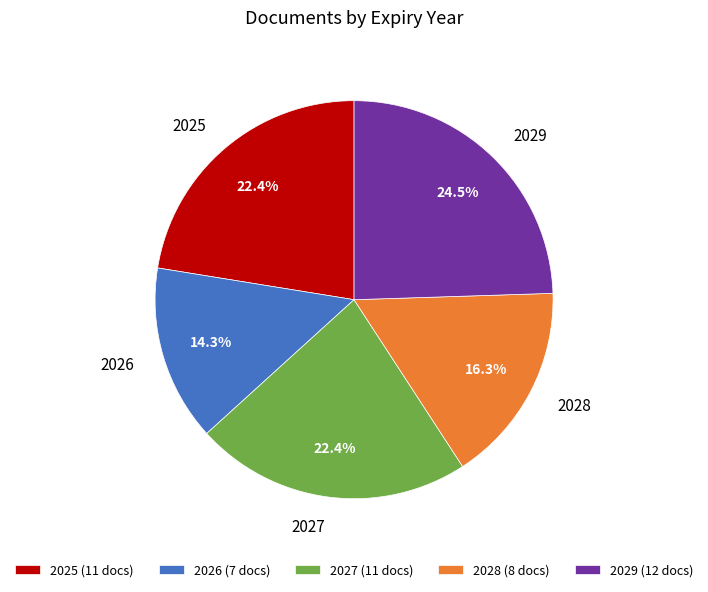

Approximately how many times larger is the value at 2025 compared to 2029?

0.9